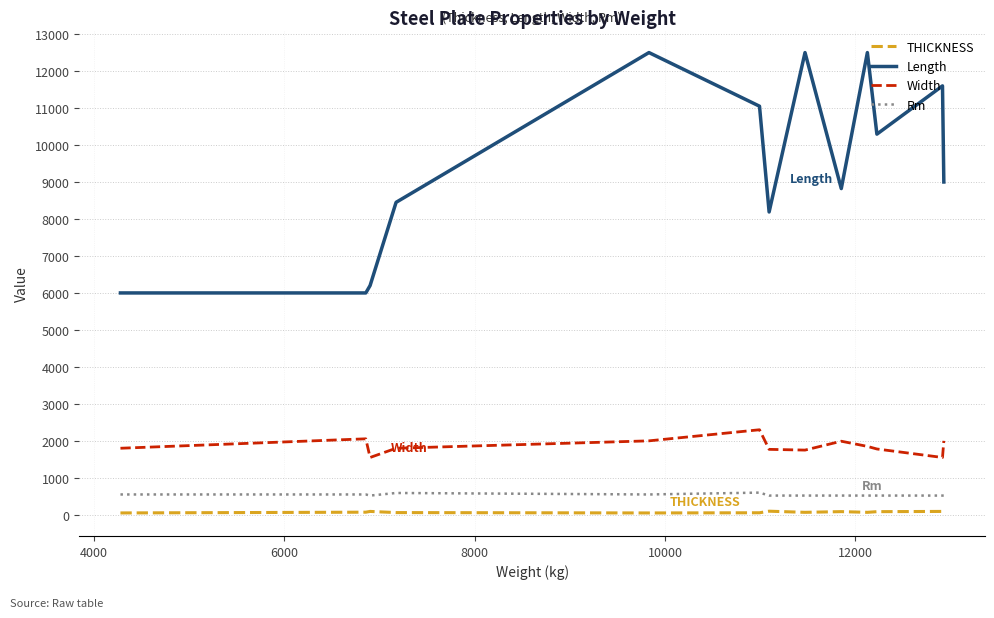

True or false: Rm and THICKNESS intersect in this chart.

False